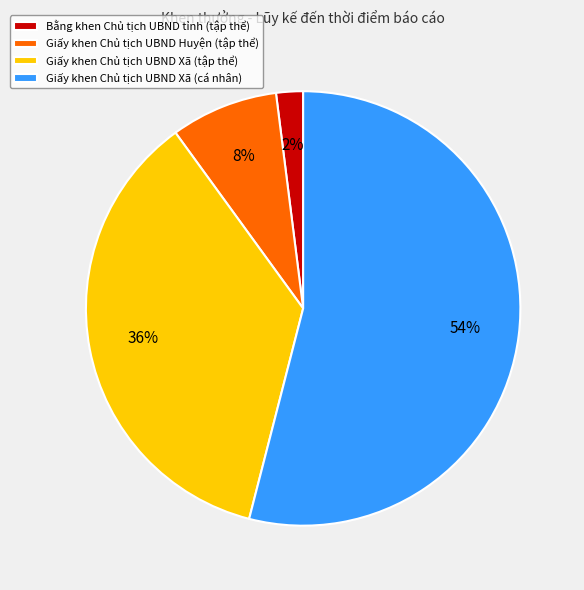

Is Giấy khen Chủ tịch UBND Xã (cá nhân) the majority of the pie?

Yes